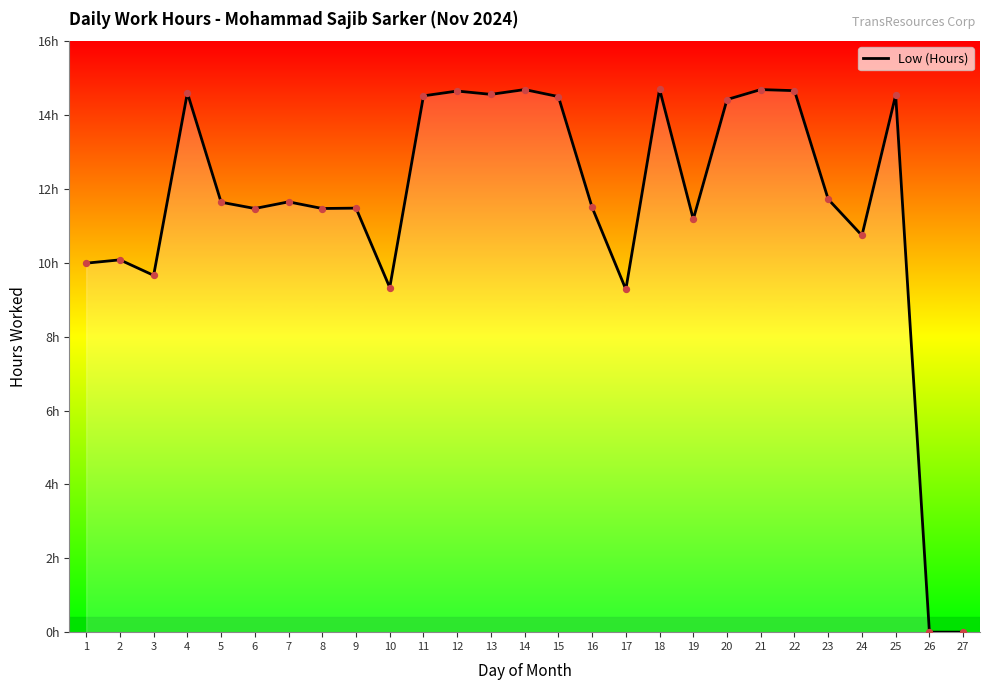

Which has a higher value, 14 or 7?

14